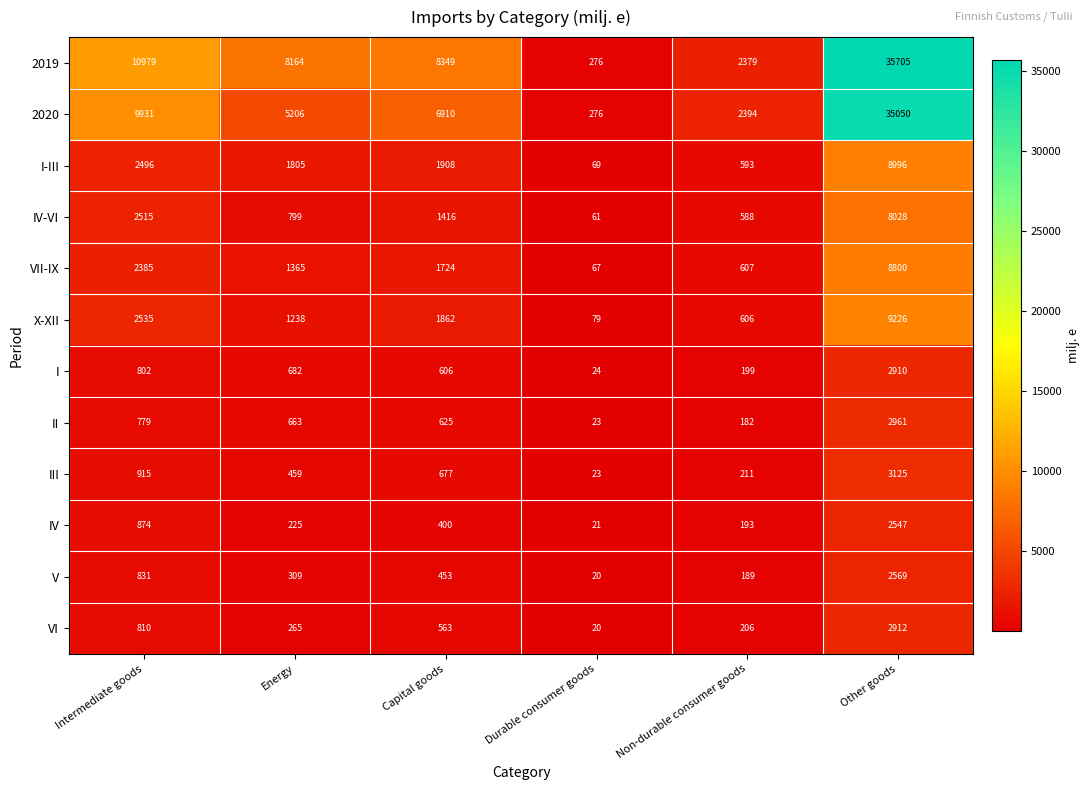

Is it true that III equals 23 at Durable consumer goods?

True